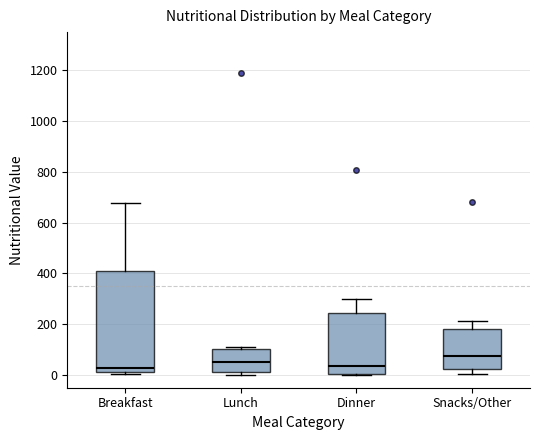

Reading left to right, read every box against the y-axis: the position of its median line, the range the box covers, and the ends of its whiskers. The values are not printed on the chart, so give them approximately, as read against the axis.

Breakfast: median 20 (just above the box's lower edge), box 20 to 400, whiskers 0 to 680
Lunch: median 60, box 20 to 100, whiskers 0 to 120
Dinner: median 40, box 0 to 240, whiskers 0 to 300
Snacks/Other: median 80, box 20 to 180, whiskers 0 to 220